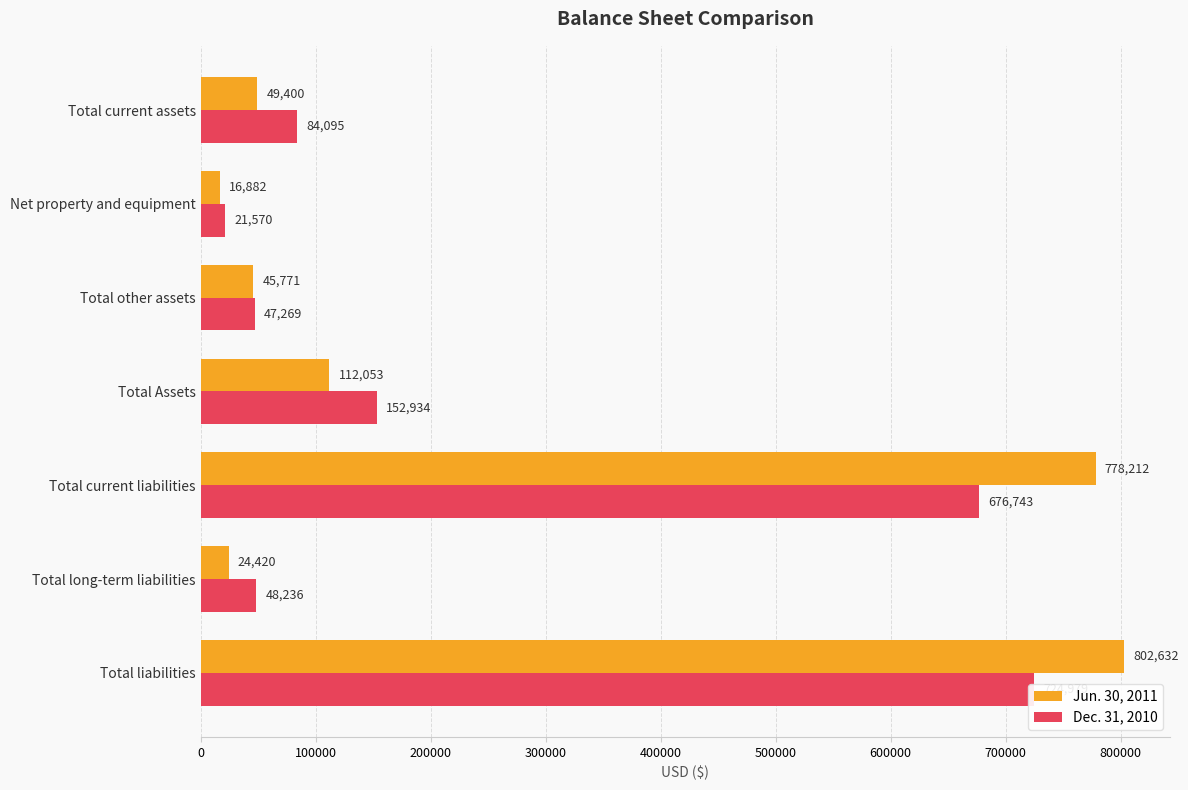

Which series has the widest spread of values?

Jun. 30, 2011